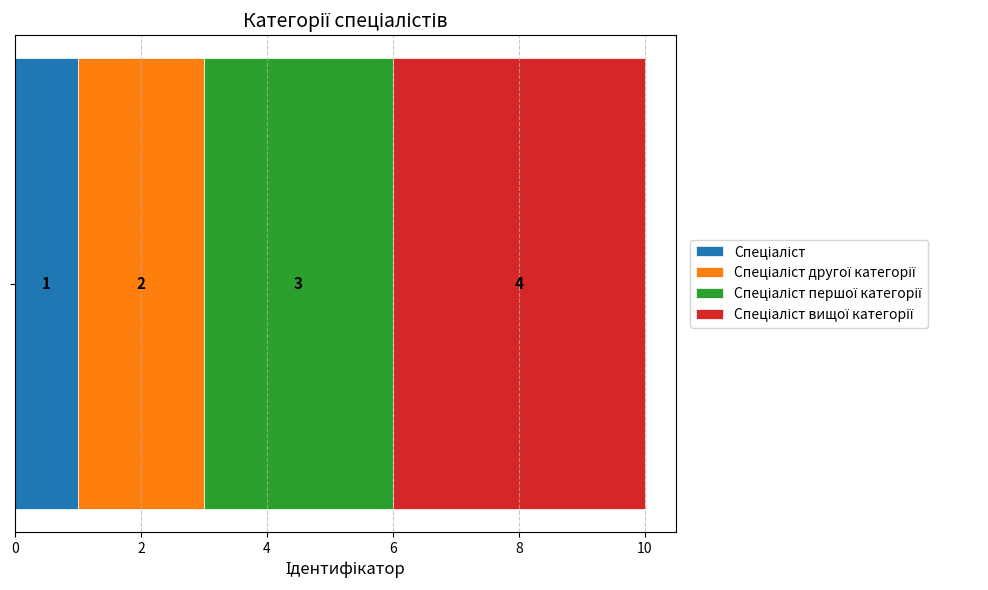

Count the number of categories in the chart.

1